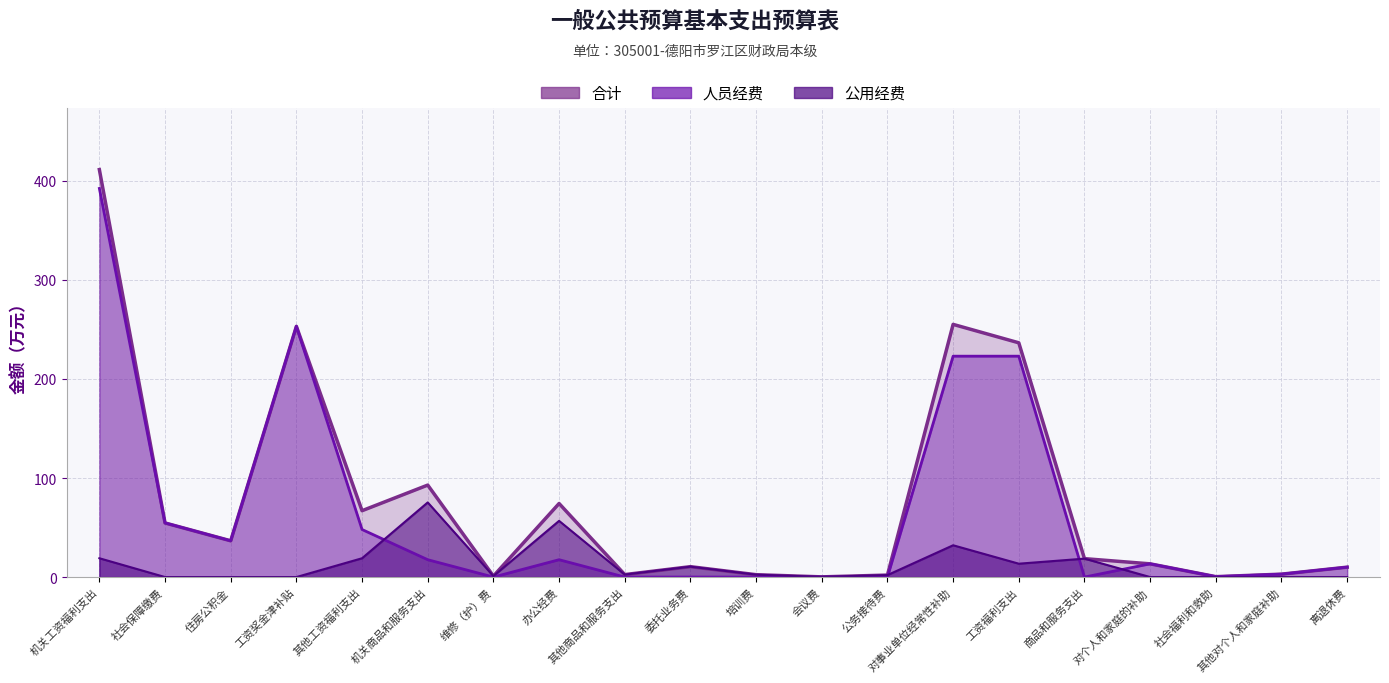

True or false: 公用经费 and 合计 intersect in this chart.

False